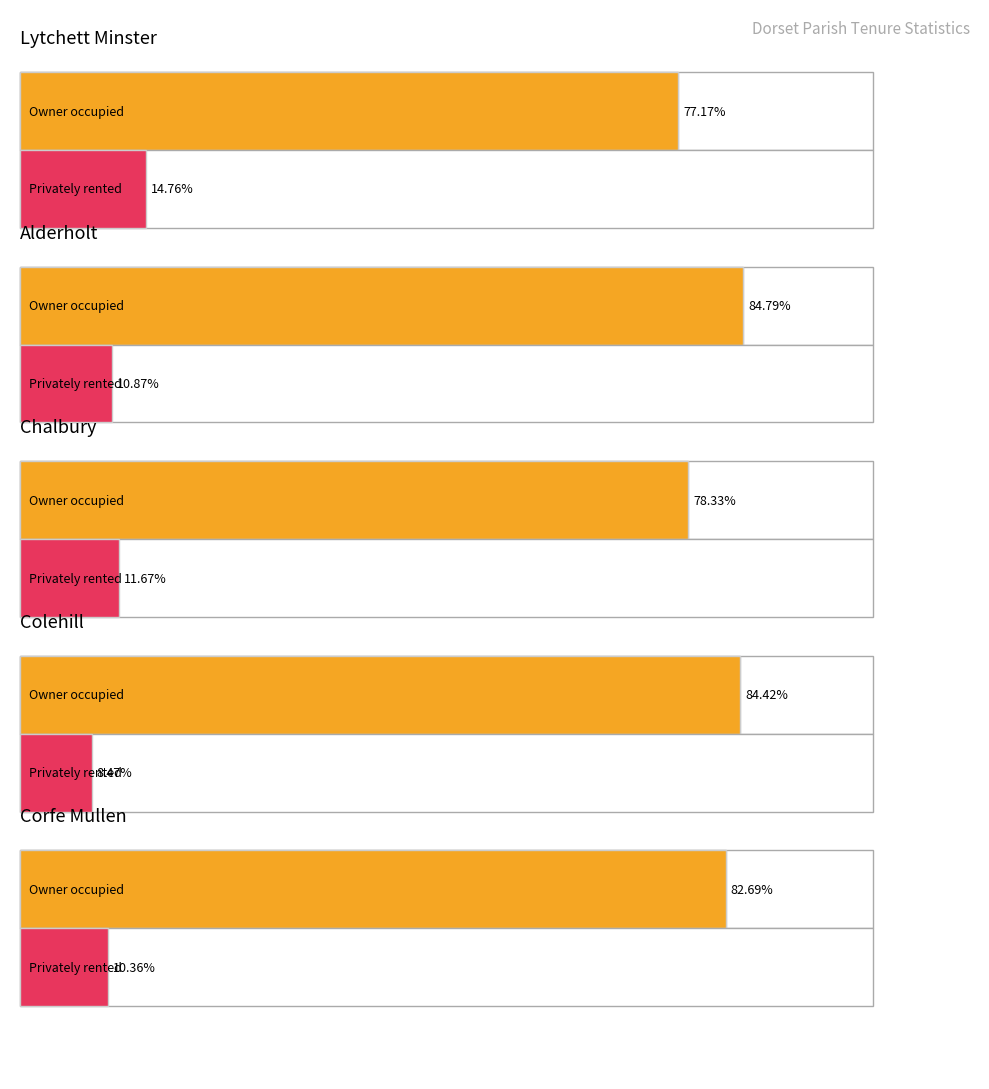

Between Corfe Mullen and Chalbury, which is larger?

Corfe Mullen